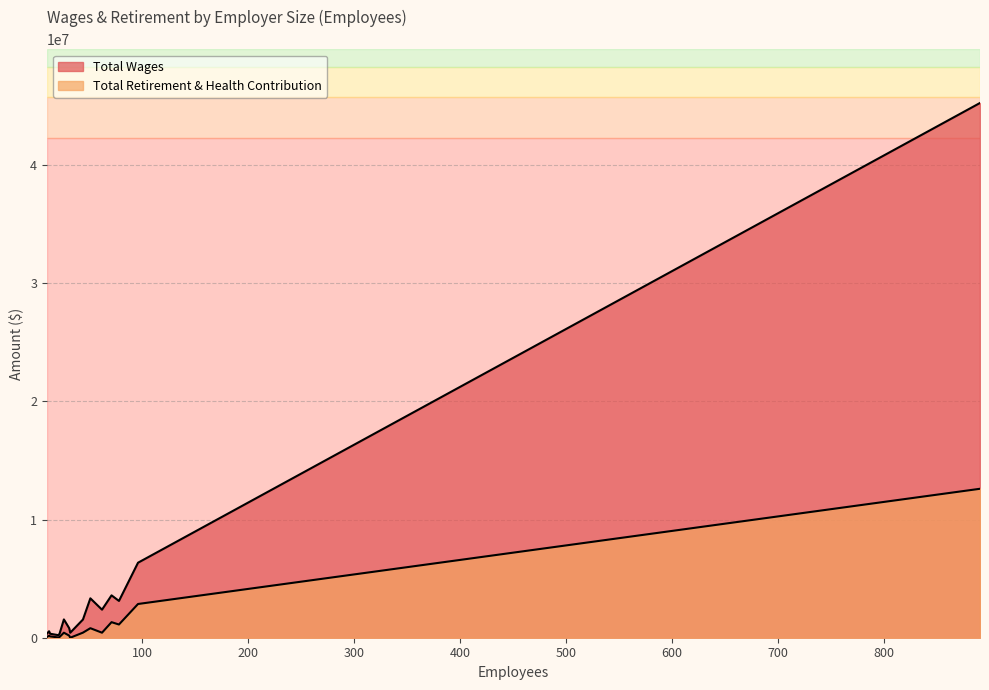

True or false: Total Retirement & Health Contribution and Total Wages intersect in this chart.

False